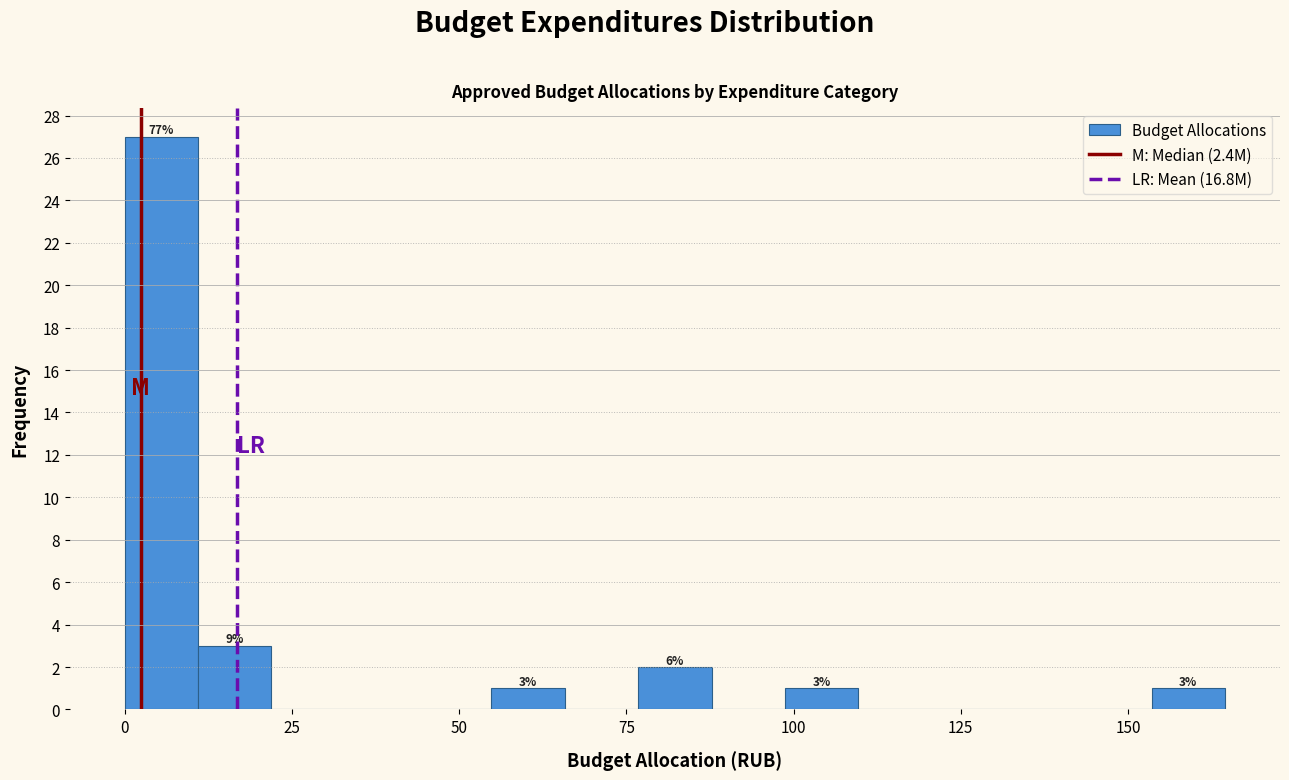

Read against the x-axis, roughly where is the centre of the tallest bar?

5